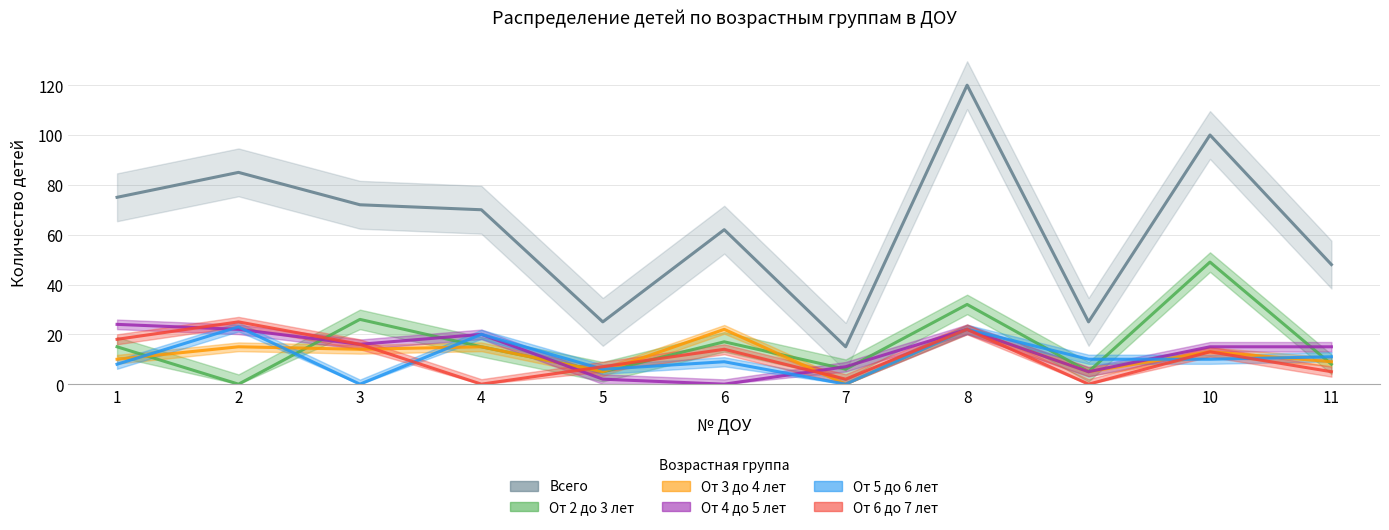

Count the number of data series in this chart.

6